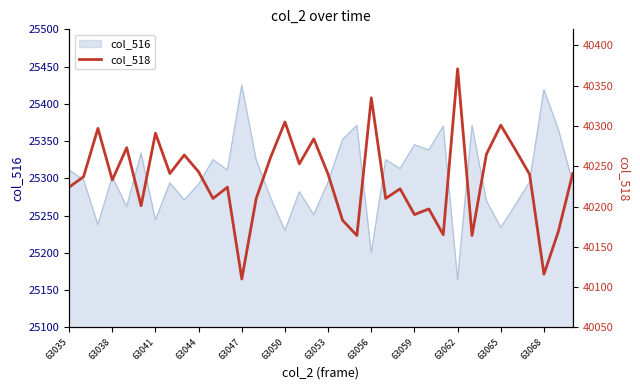

Reading left to right, what are all the values shown in this chart?

40224	40237	40297	40233	40273	40201	40291	40241	40264	40243	40210	40224	40110	40210	40261	40305	40253	40284	40240	40183	40164	40335	40210	40222	40190	40197	40165	40371	40164	40265	40301	40271	40240	40116	40169	40241